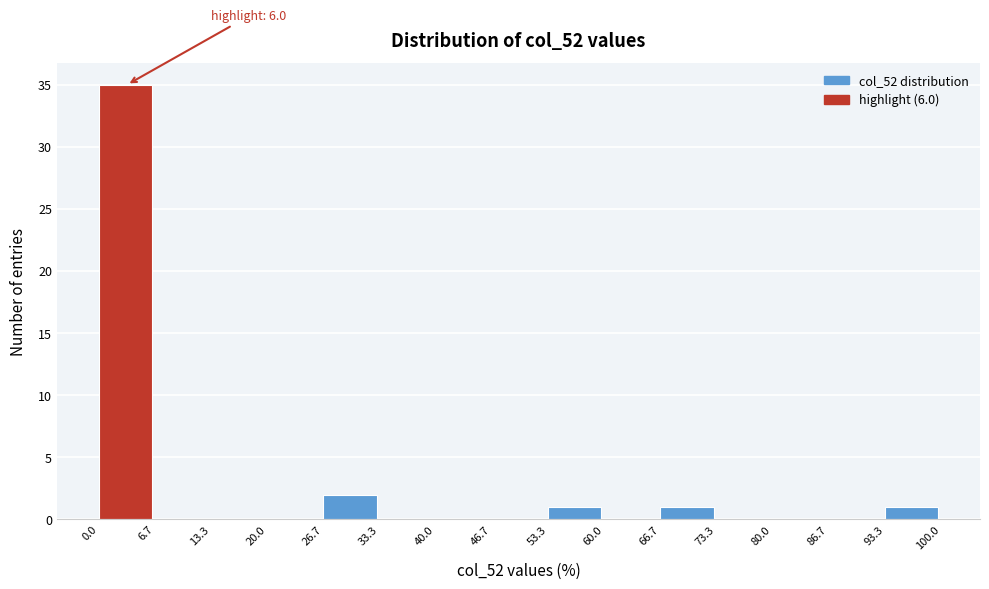

Which range on the x-axis has the tallest bar?

0.0 to 6.7